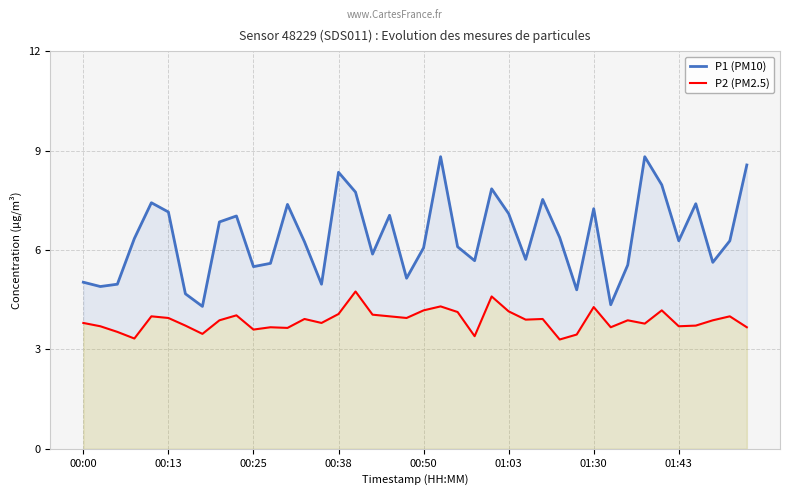

What is the difference between the maximum and minimum values in the P2 (PM2.5) series?

1.5